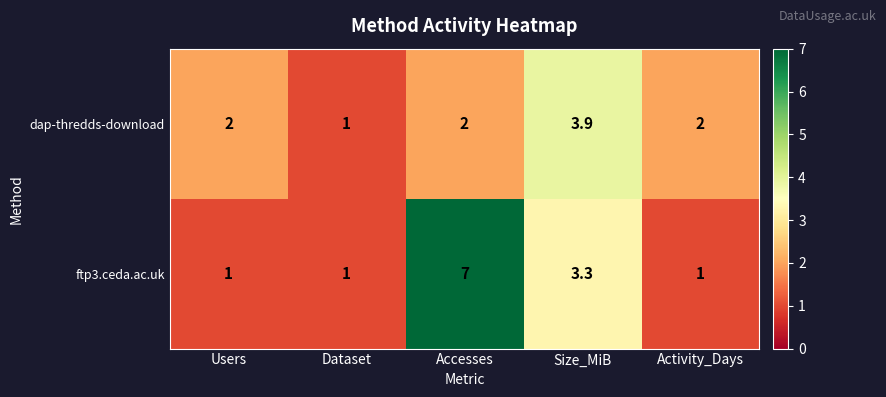

What is the minimum value for ftp3.ceda.ac.uk?

1.0